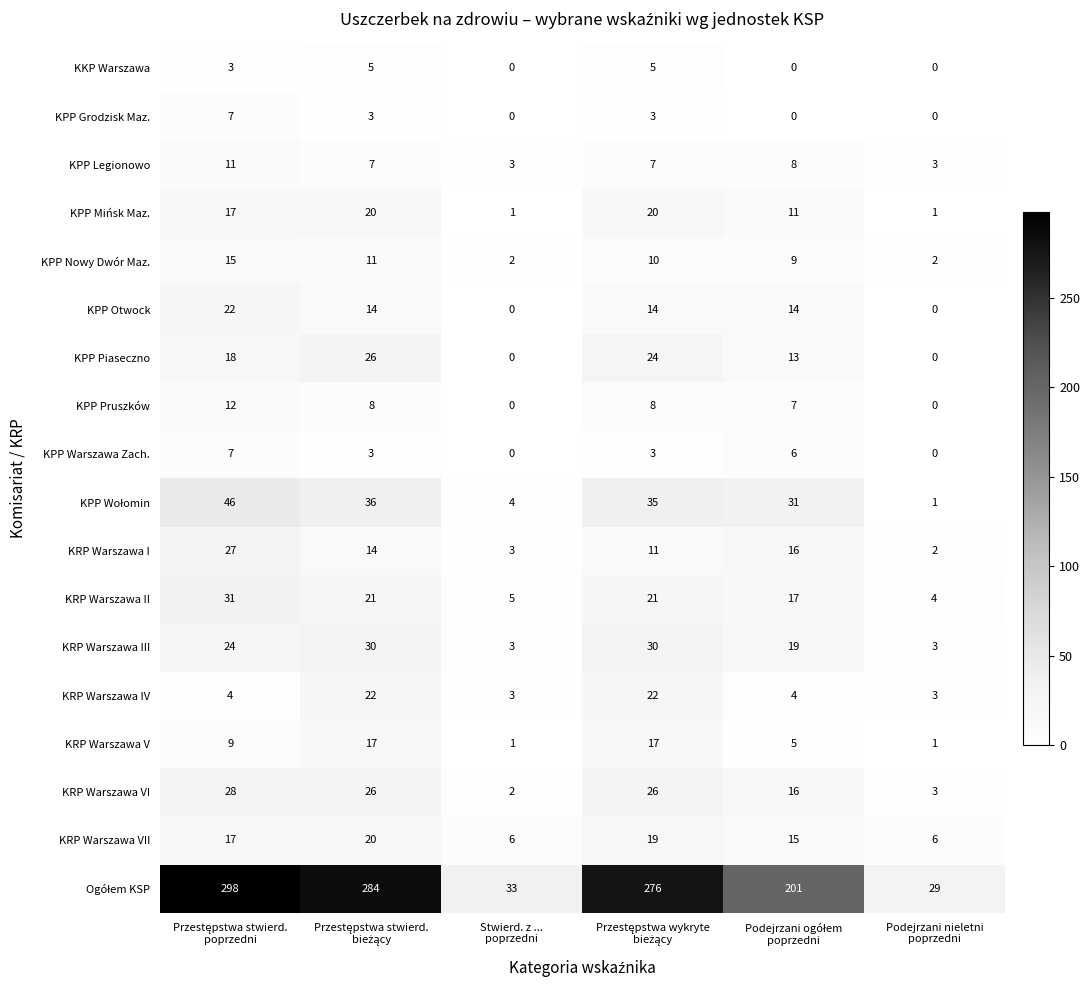

What is the difference between the maximum and minimum values in the KPP Legionowo series?

8